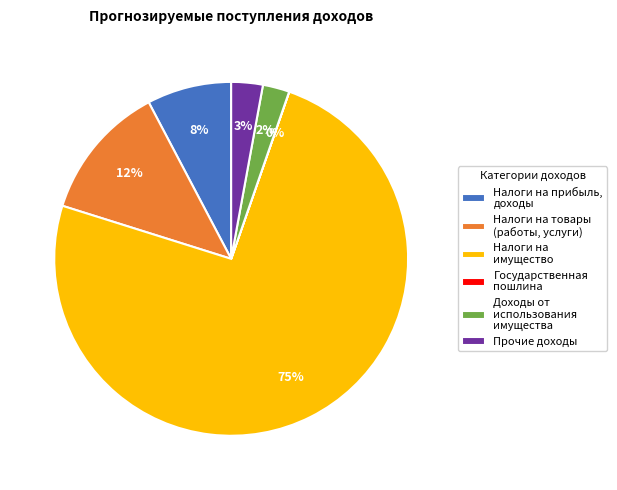

To the nearest percent, what is the average slice percentage?

17%